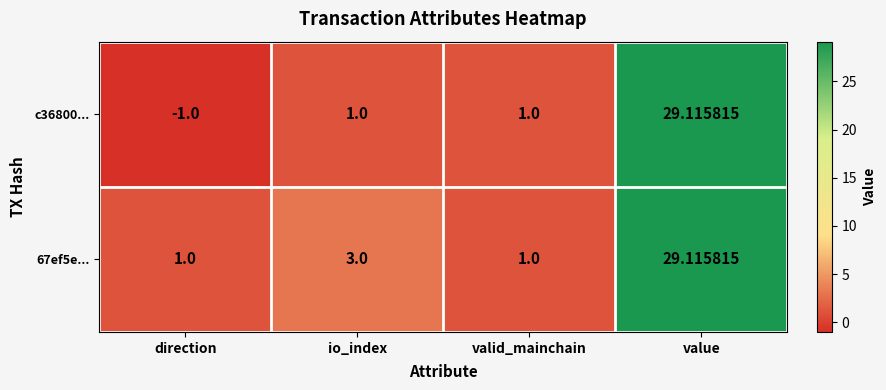

Which category has the highest value across all series?

value